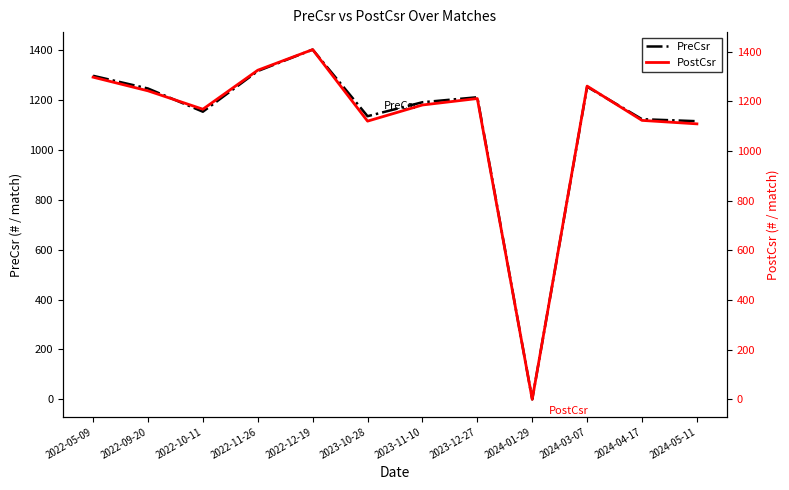

True or false: PreCsr and PostCsr intersect in this chart.

True